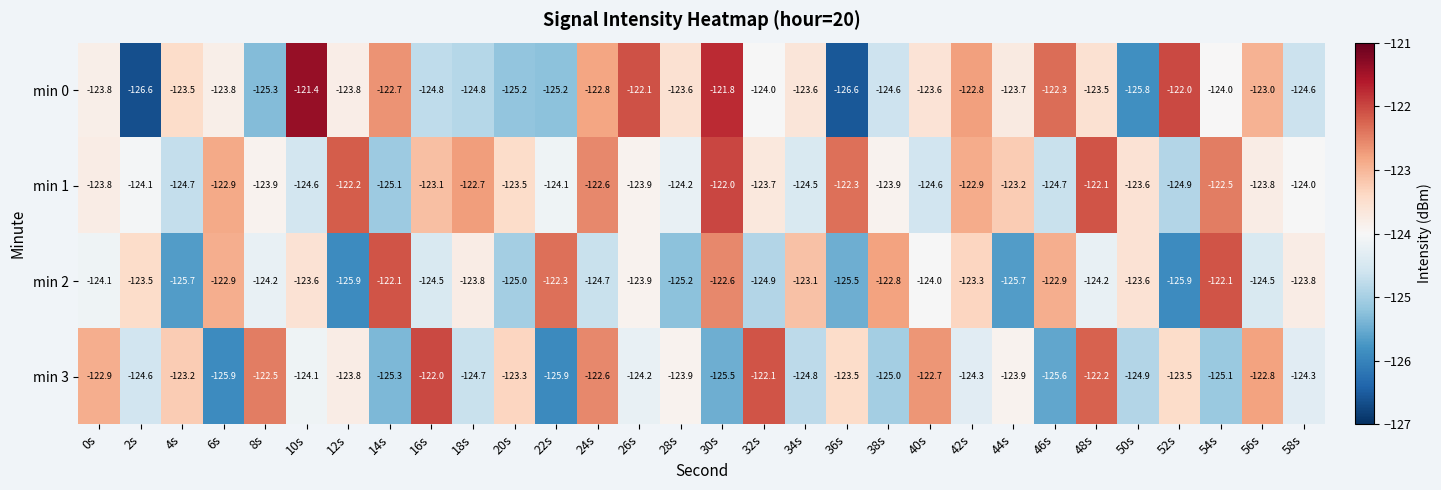

What is the difference between the second highest and second lowest values in the min 3 series?

3.8